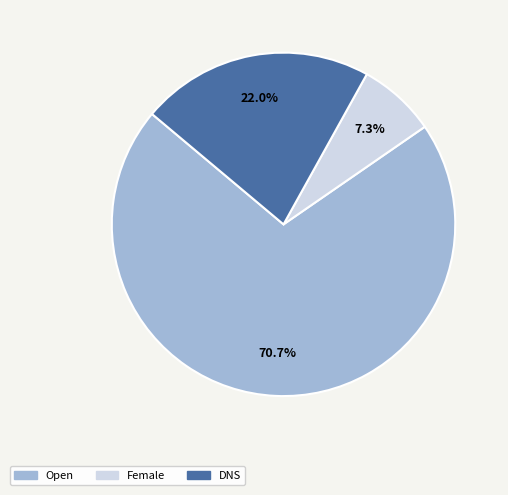

Is it true that Open is 62% of the pie?

False